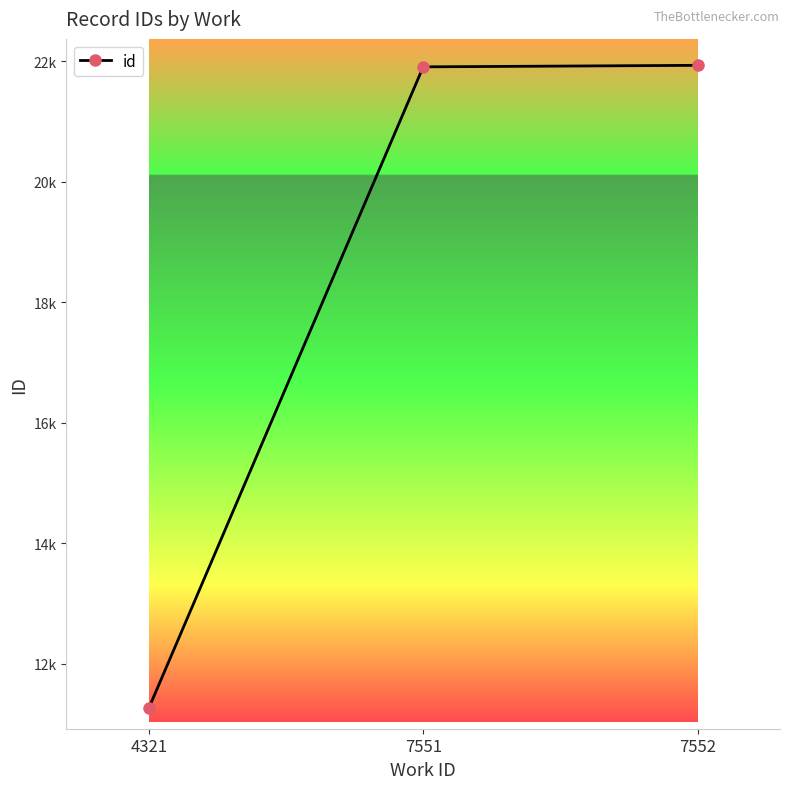

The value at 4321 is 5666.9. True or false?

False